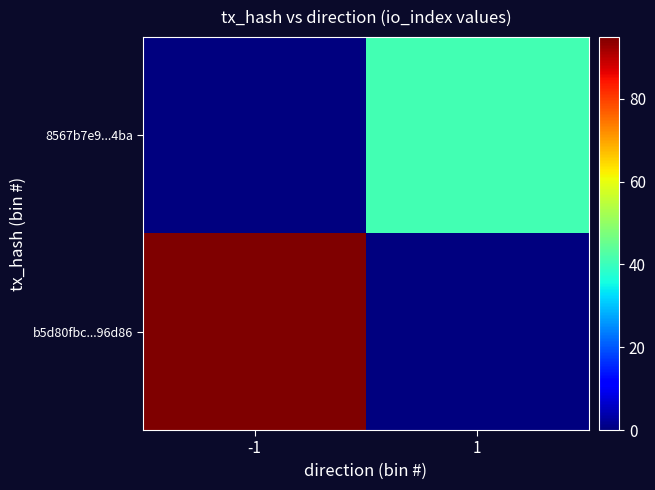

Which has a higher value, 1 or -1?

-1